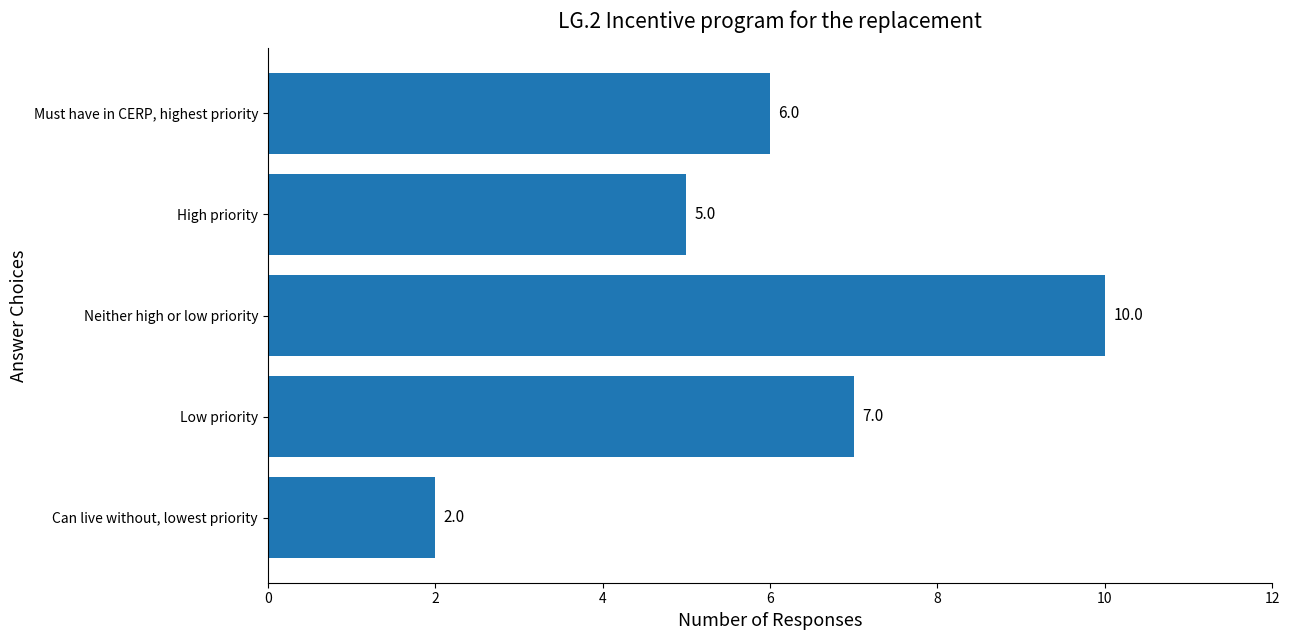

Count the number of categories in the chart.

5